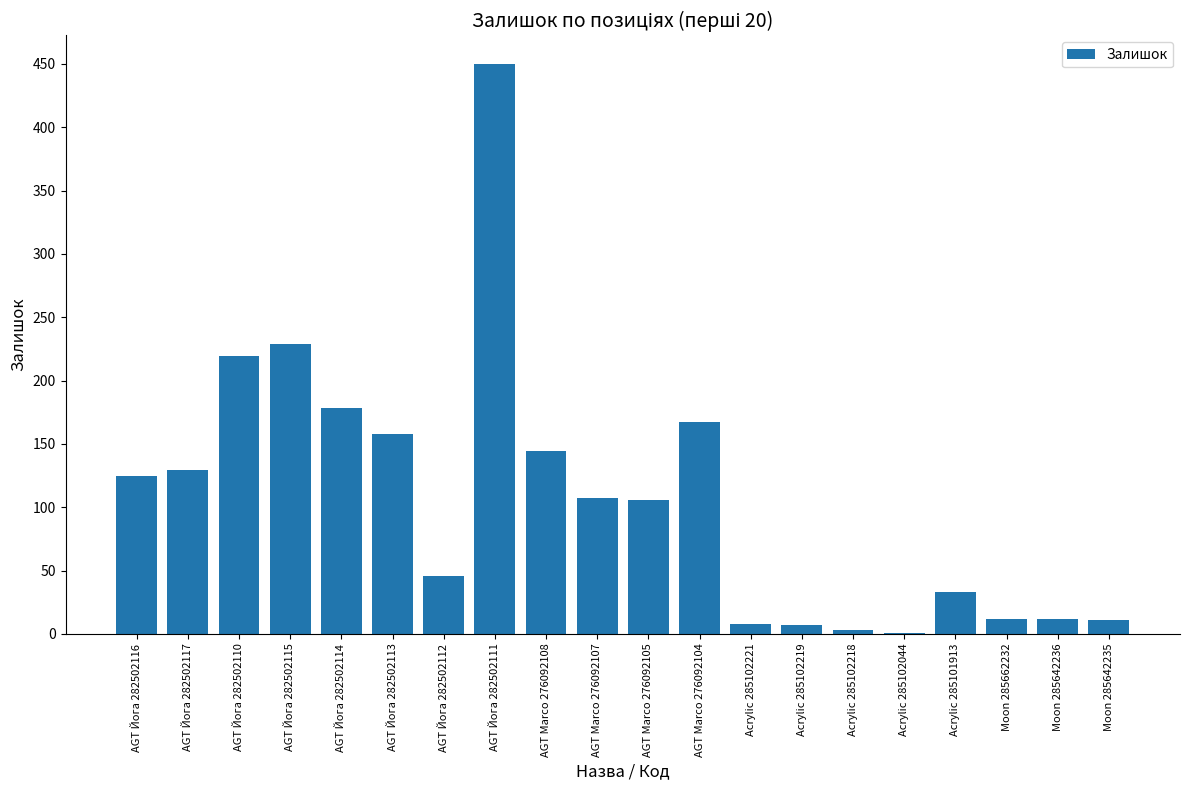

What is the greatest value displayed?

450